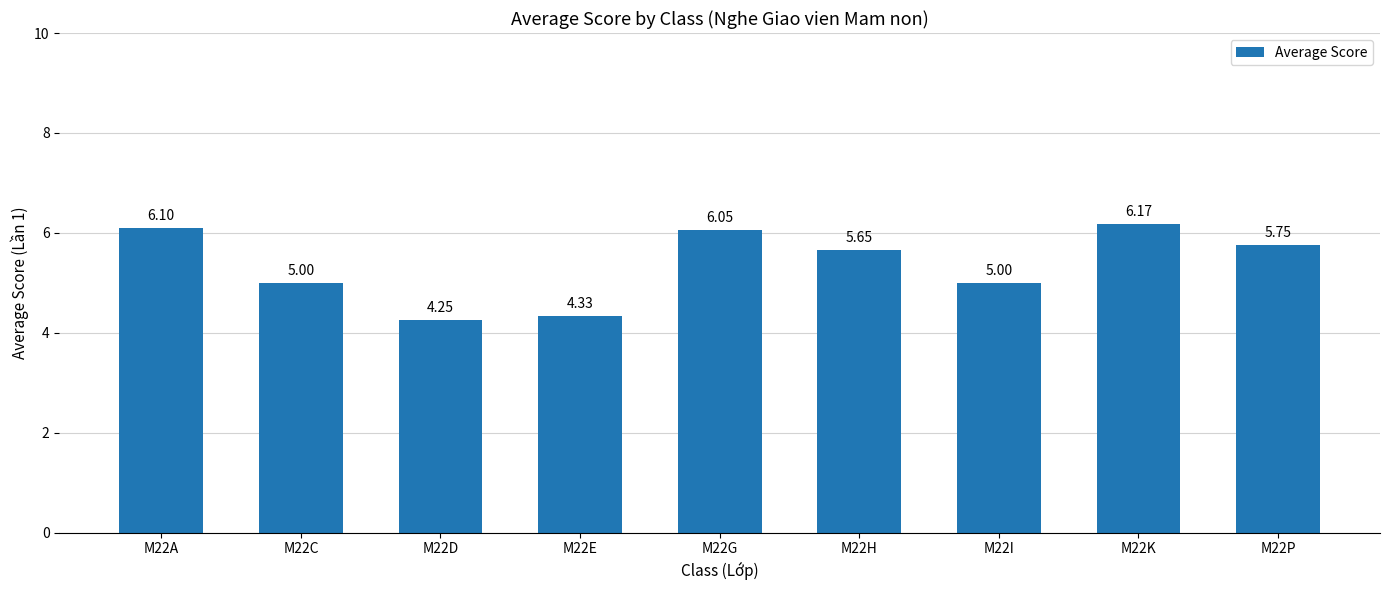

What is the difference between the maximum and minimum values?

1.9